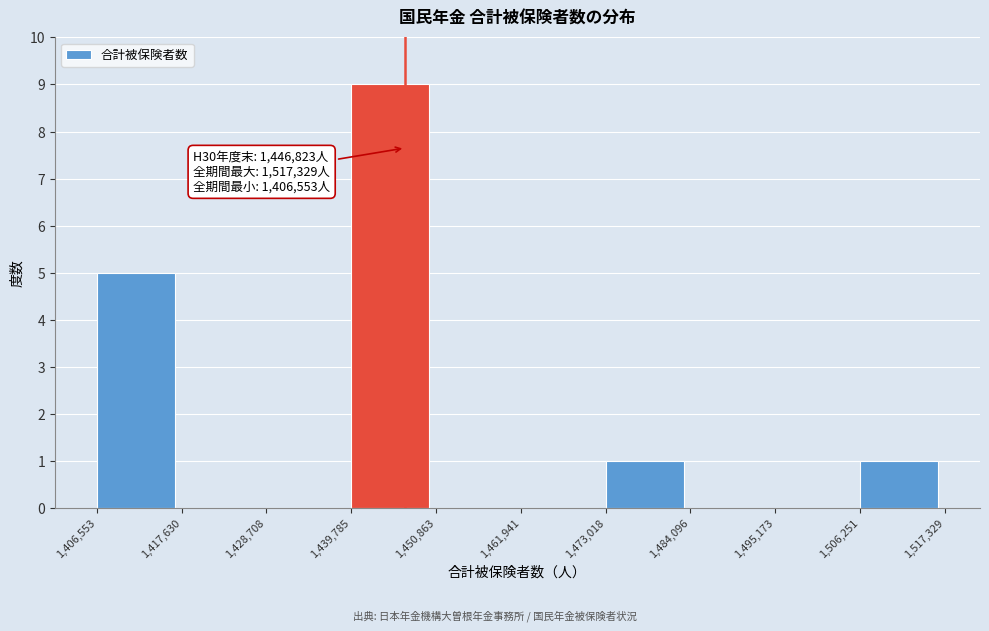

Which range on the x-axis has the tallest bar?

1,439,785 to 1,450,863